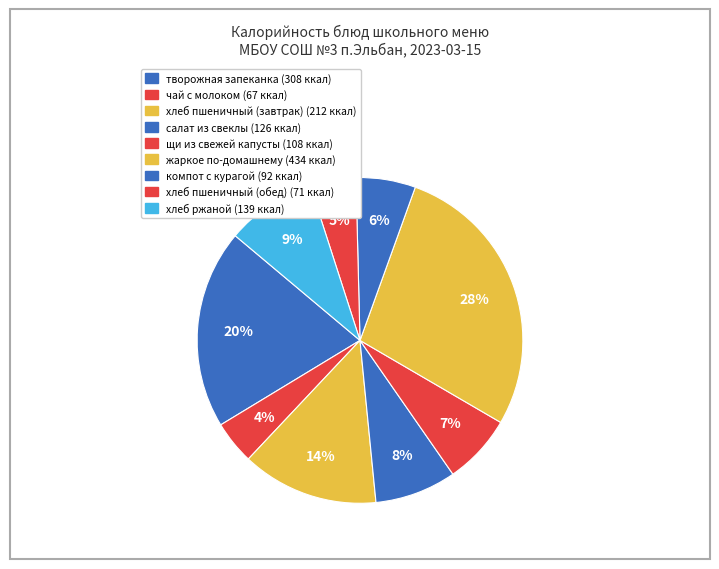

True or false: компот с курагой accounts for 15% of the total.

False